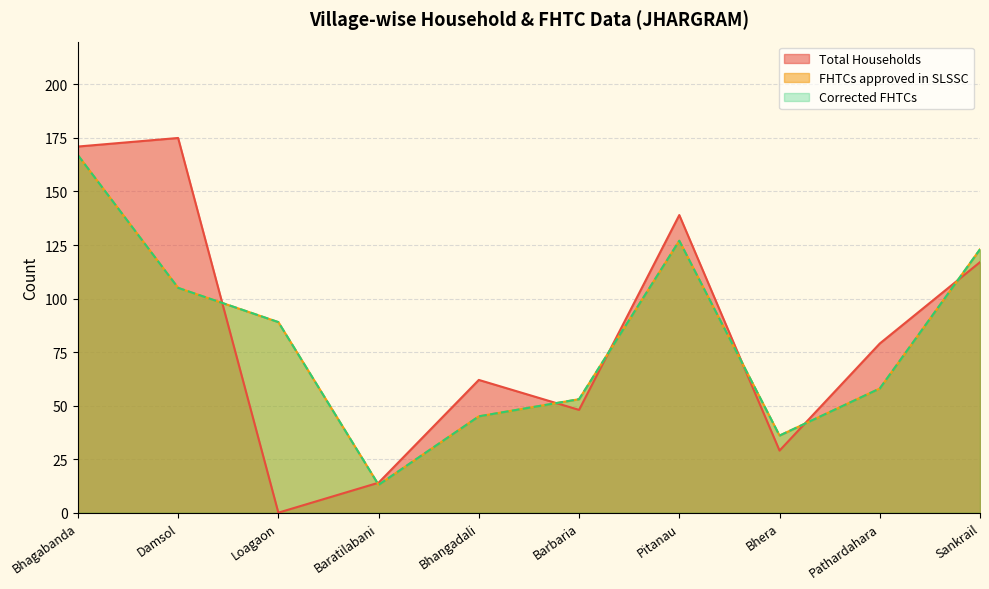

What value does the FHTCs approved in SLSSC series have at Baratilabani, to the nearest 10?

10